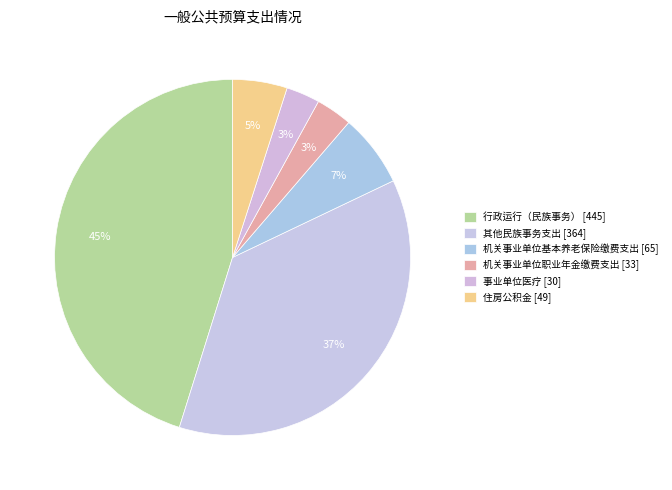

To the nearest percent, what portion does 其他民族事务支出 represent?

37%